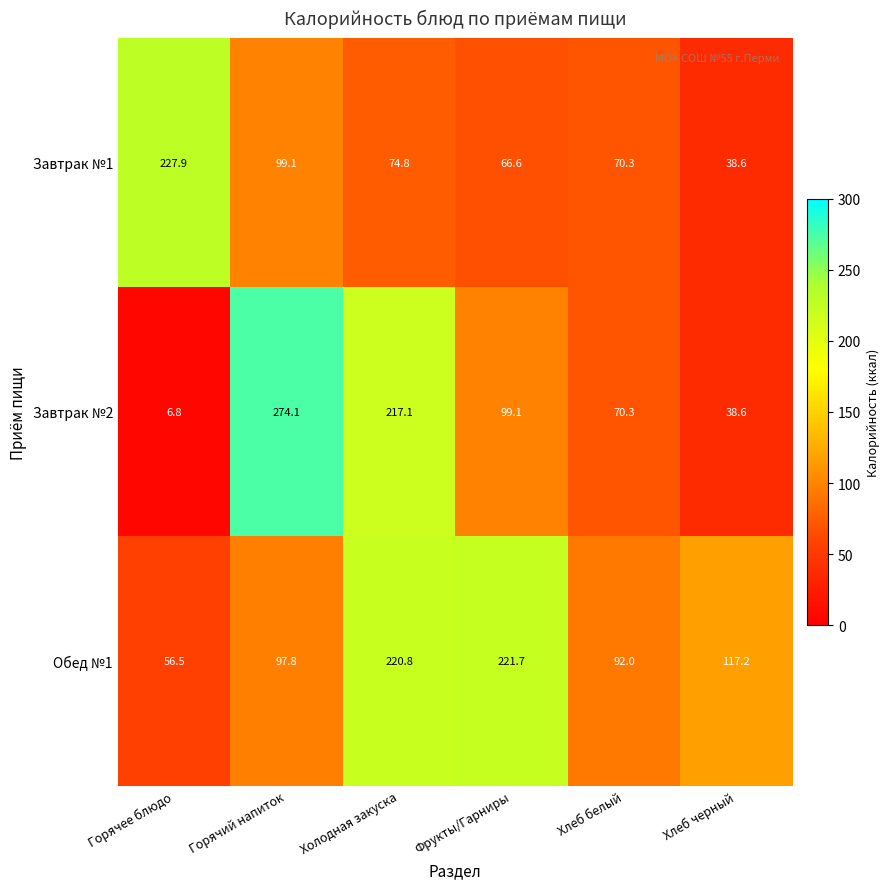

Between Горячий напиток and Хлеб черный, which series saw the biggest shift?

Завтрак №2